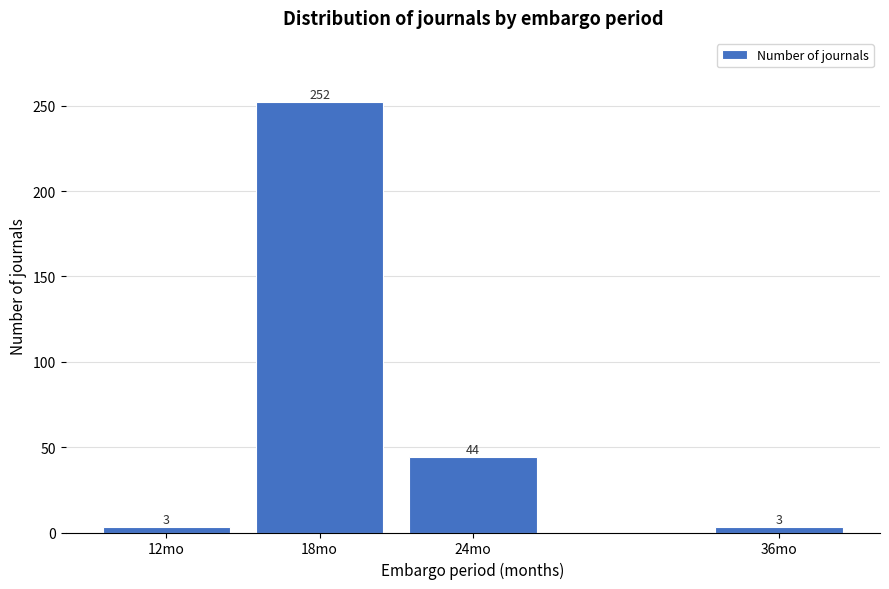

Reading right to left, transcribe all the data shown in this chart.

36mo=3	24mo=44	18mo=252	12mo=3